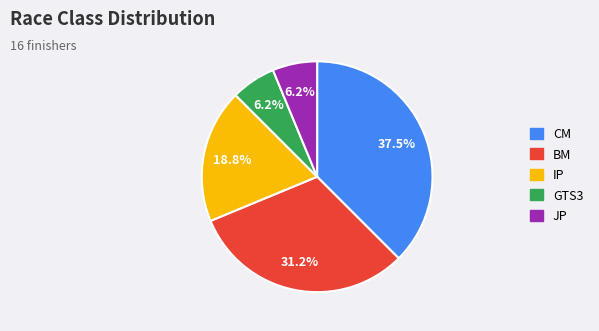

Which has a higher value, GTS3 or CM?

CM